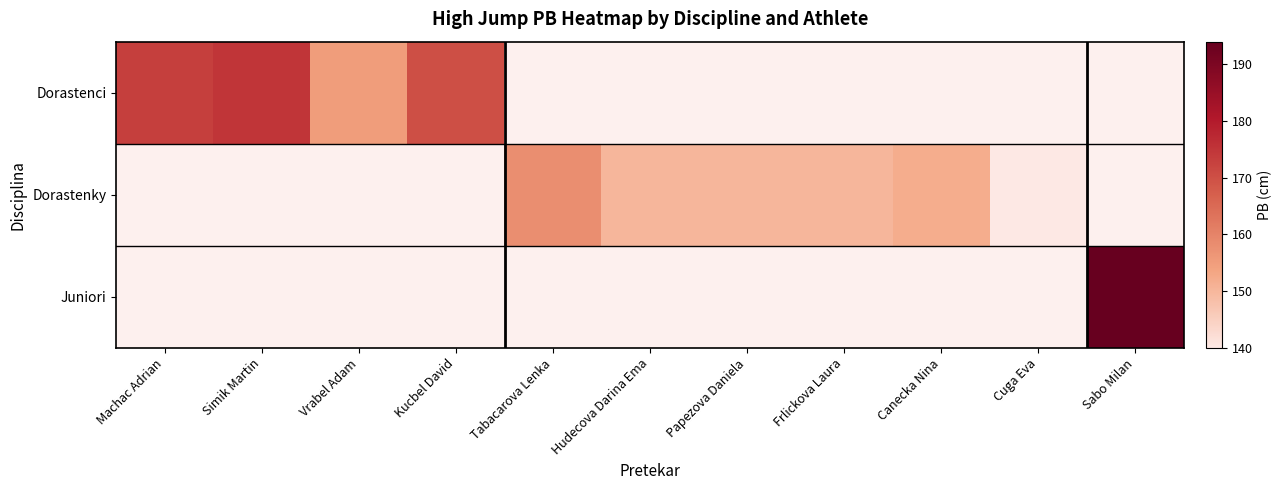

What is the smallest value displayed?

140.0